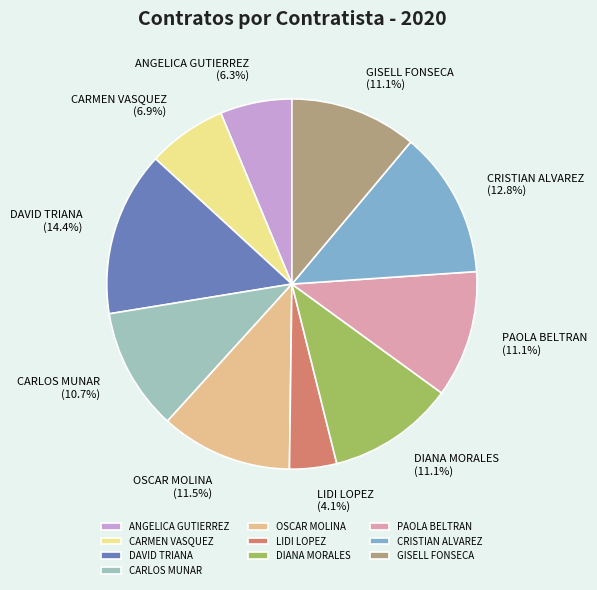

Is there a majority slice in this chart?

No